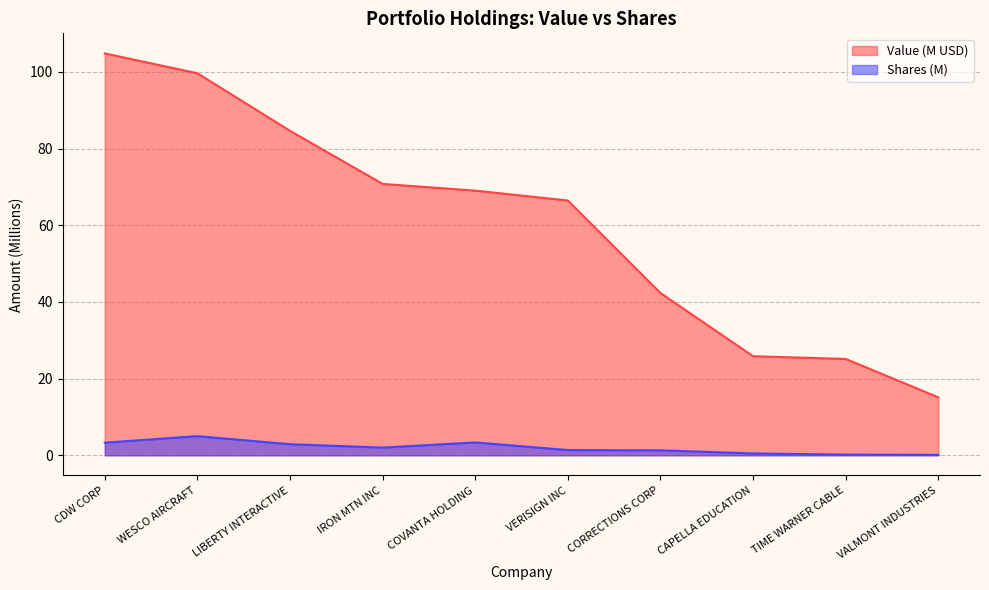

What is the total value across all series at VALMONT INDUSTRIES?

15.2